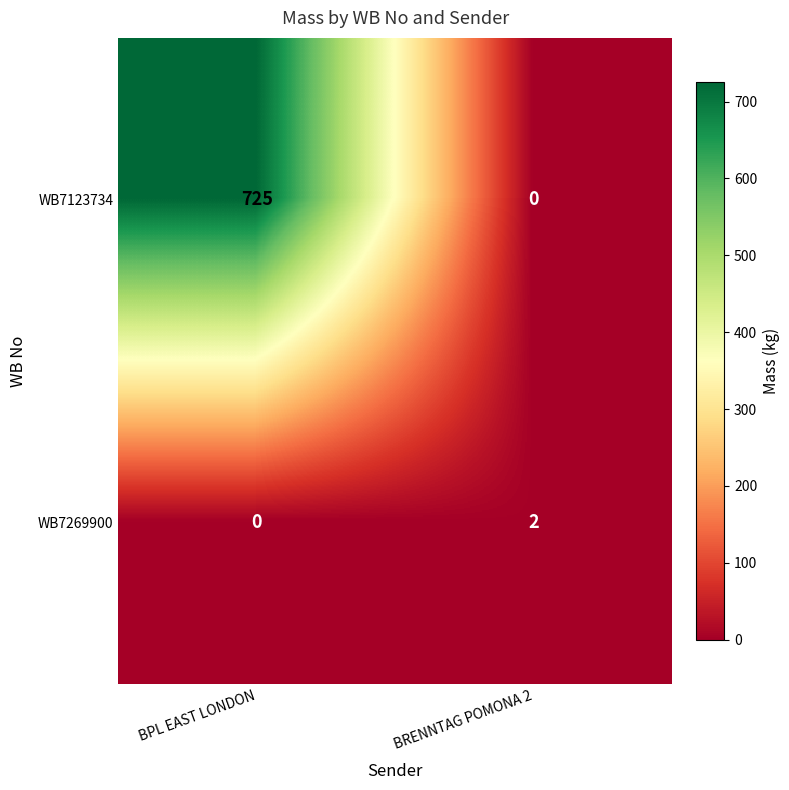

Which series has the largest total across all categories?

WB7123734